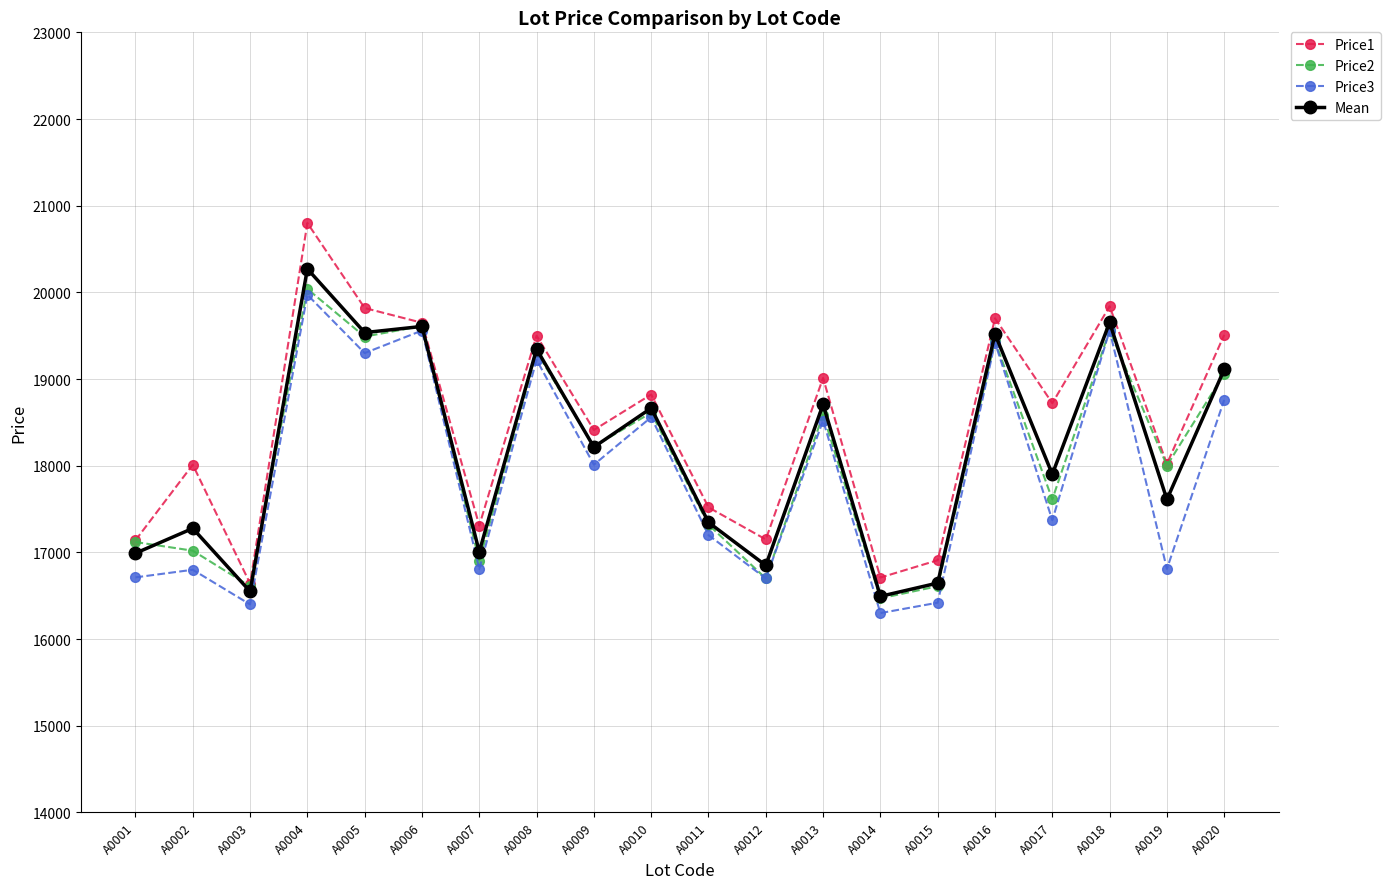

Which category has the lowest value across all series?

A0014